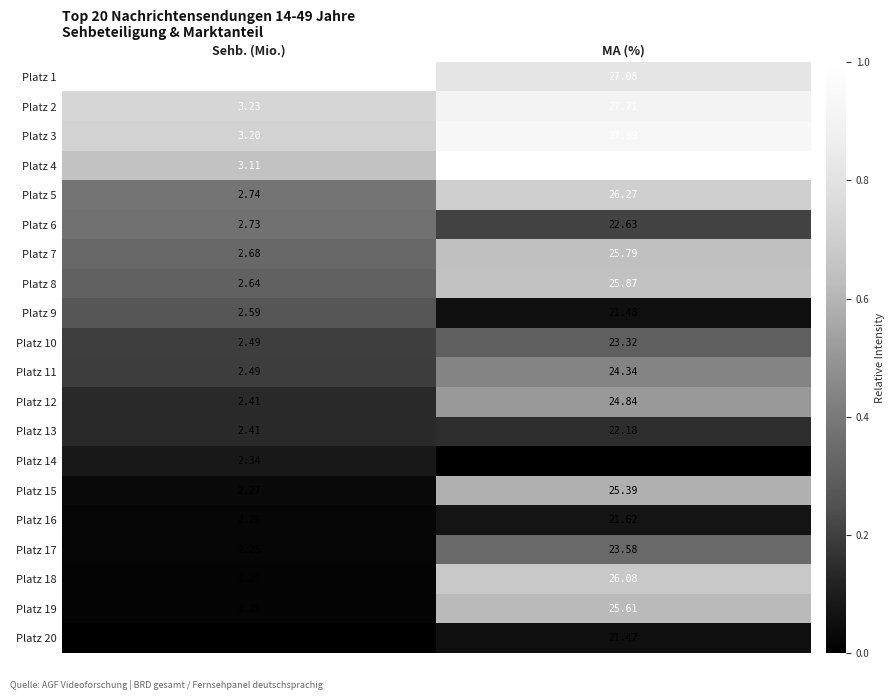

At which category is the sum across all series the highest?

MA (%)